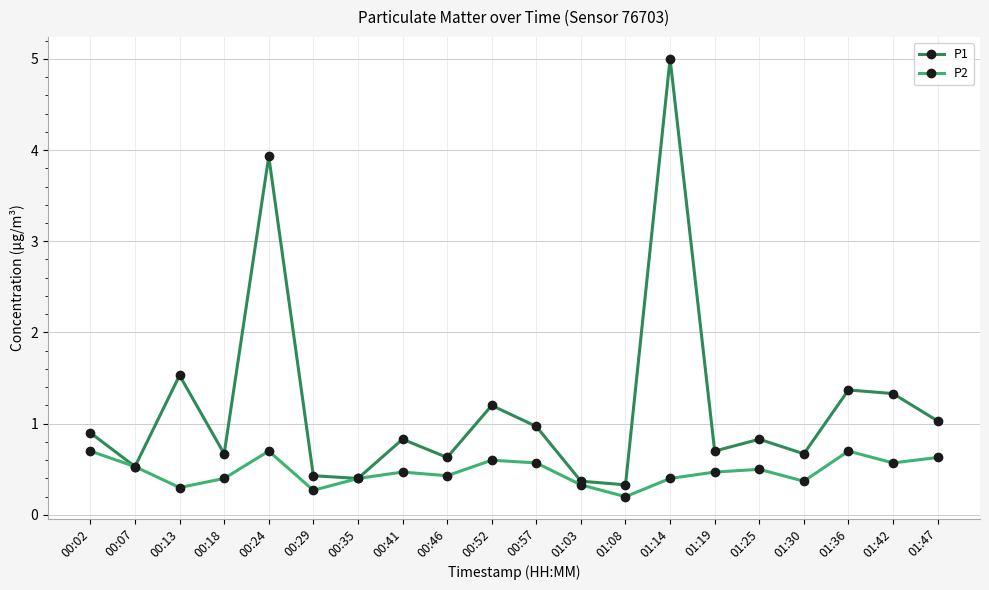

Between 00:41 and 01:08, which series saw the biggest shift?

P1